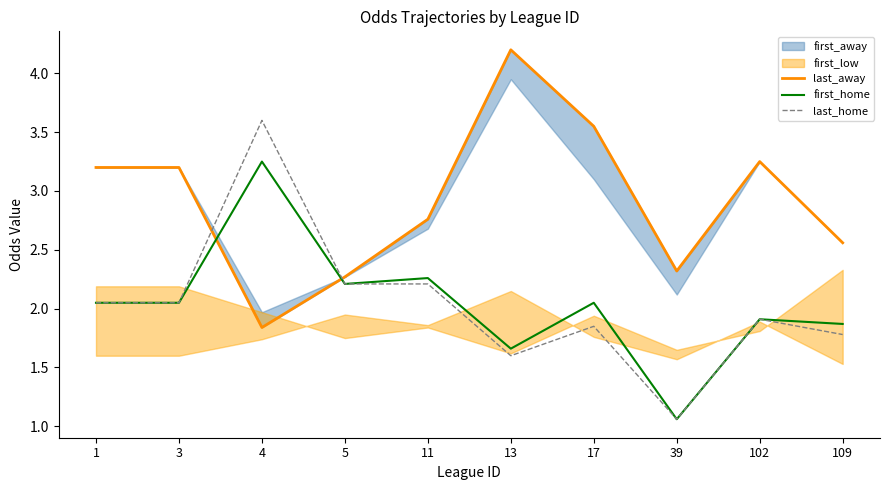

What is the difference between the maximum and minimum values in the last_home series?

2.5